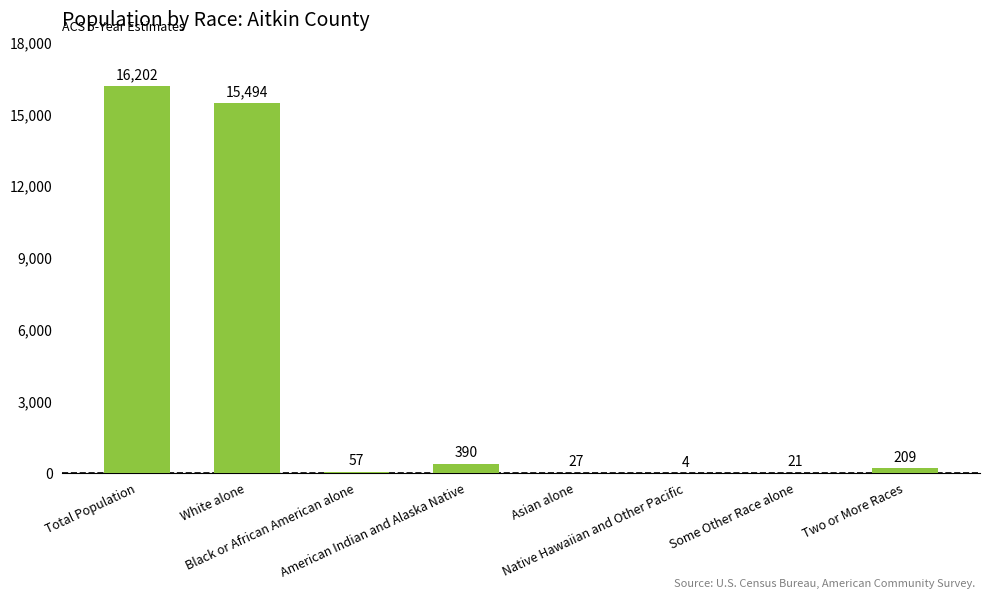

What value does the data have at Two or More Races?

209